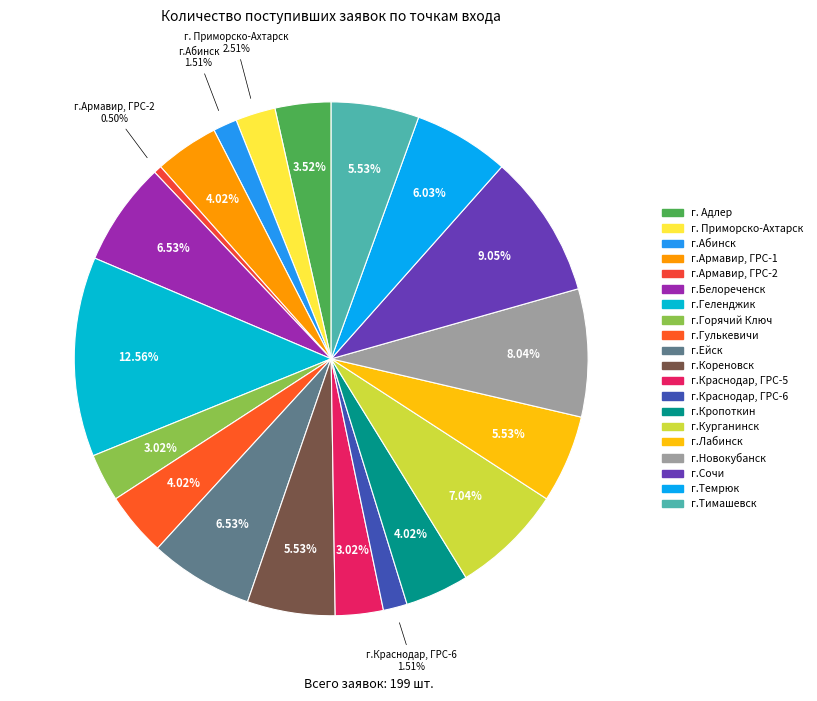

To the nearest percent, what portion does г.Гулькевичи represent?

4%